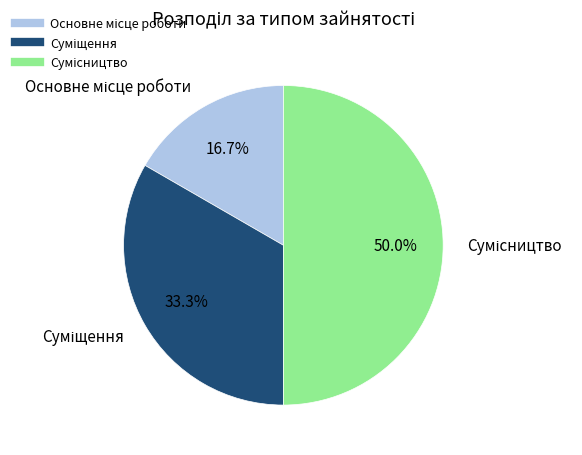

How many slices are in this pie chart?

3